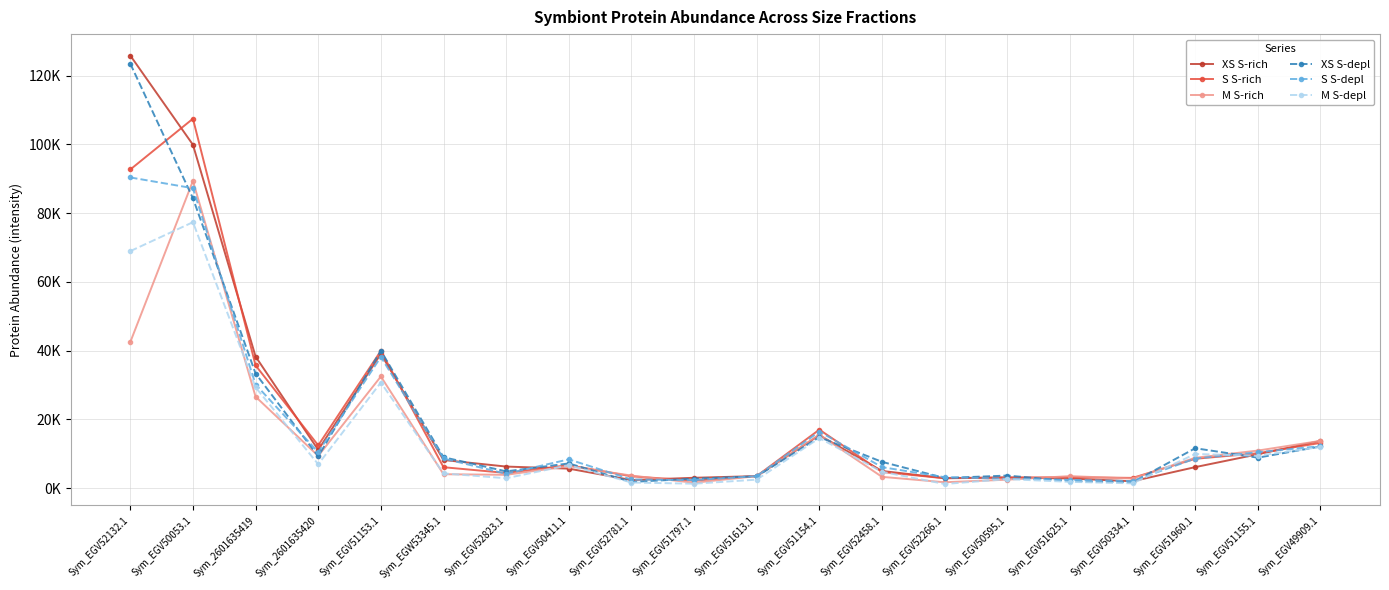

What are all the series names shown in the legend?

XS S-rich, S S-rich, M S-rich, XS S-depl, S S-depl, M S-depl